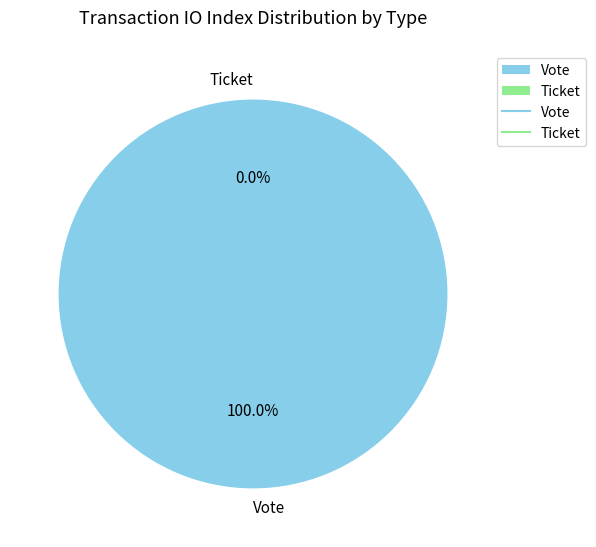

Is it true that Ticket is 0% of the pie?

True